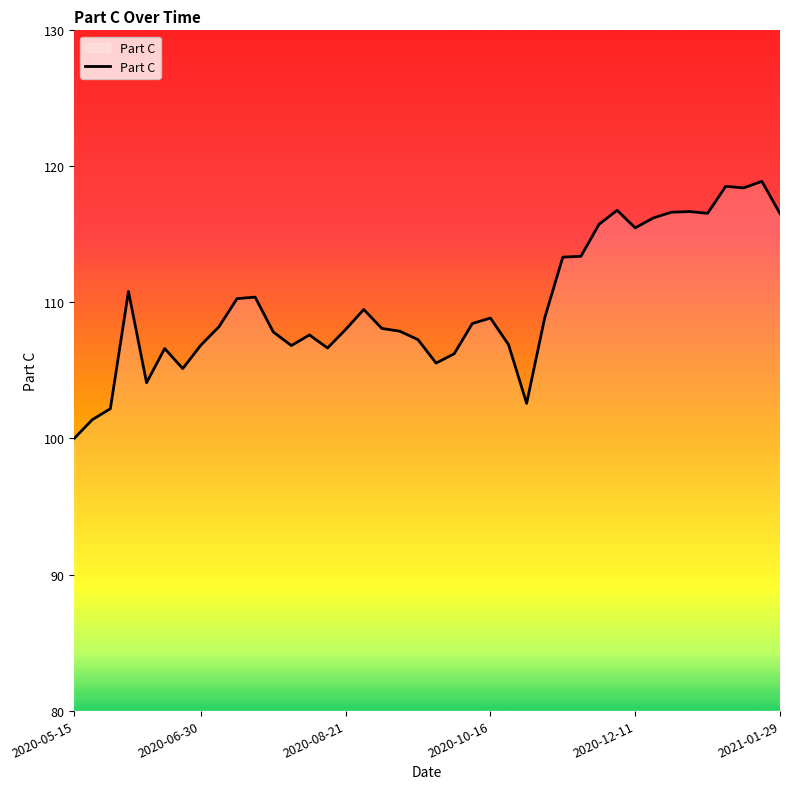

What is the maximum value shown in the chart?

118.9